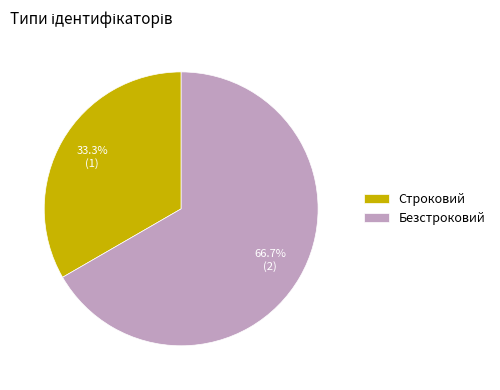

Is there a majority slice in this chart?

Yes